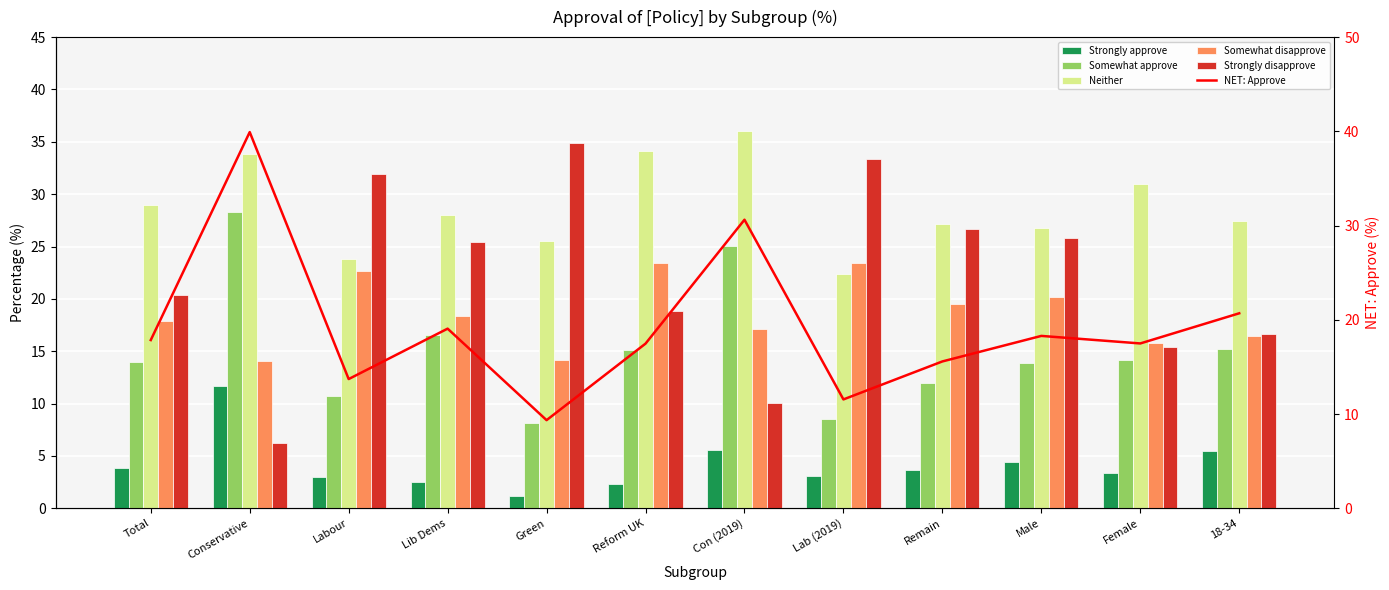

The NET: Approve series shows 39.9 at Conservative. True or false?

True